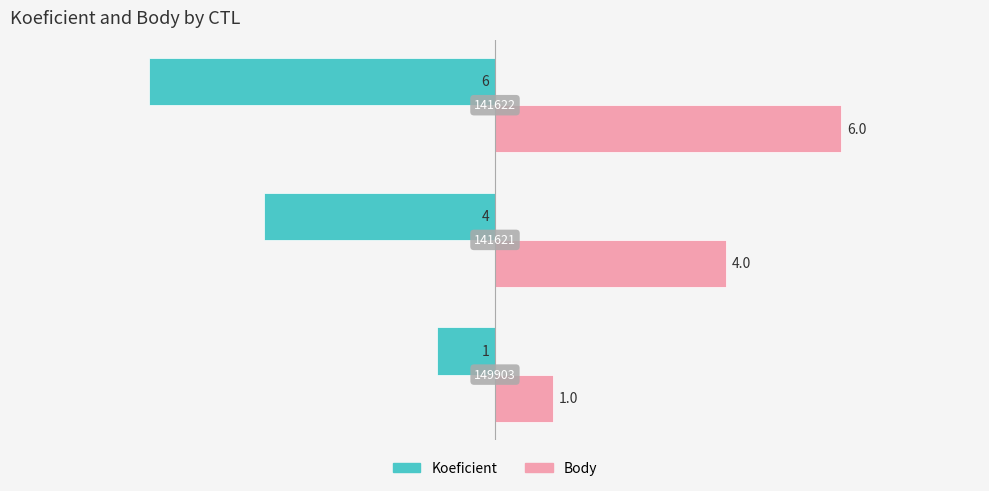

What is the lowest value of the Koeficient series?

-6